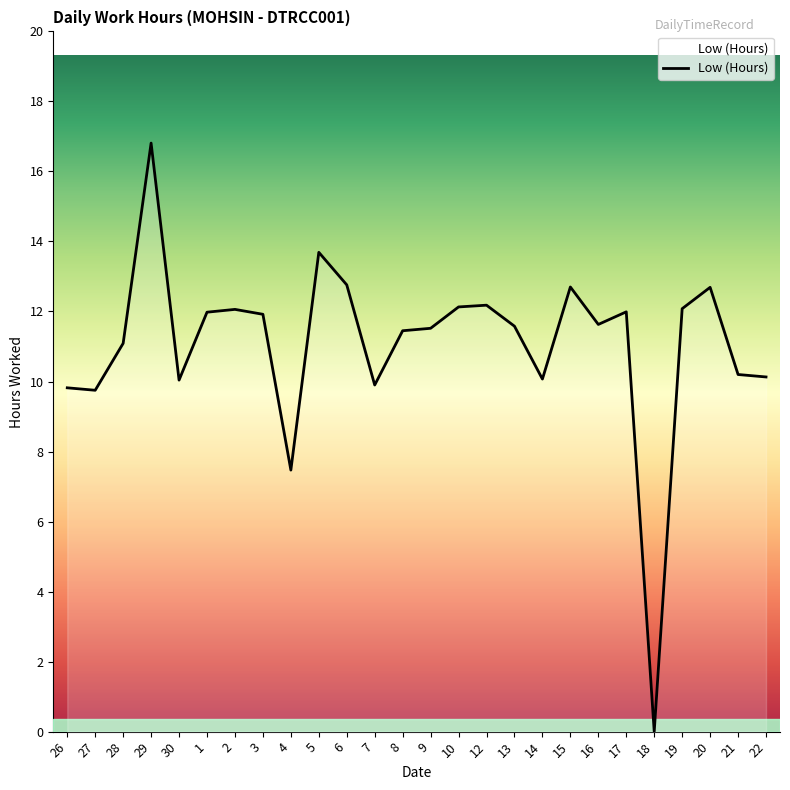

Is it true that the value at 20 is 12.7?

True